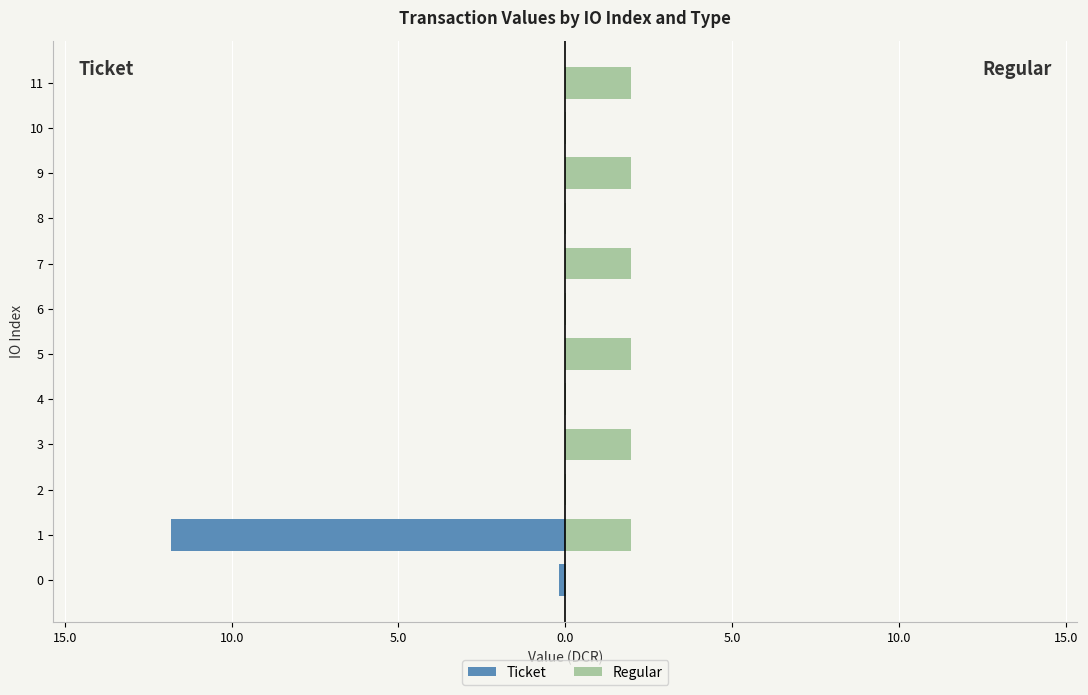

Which series has the largest total across all categories?

Regular